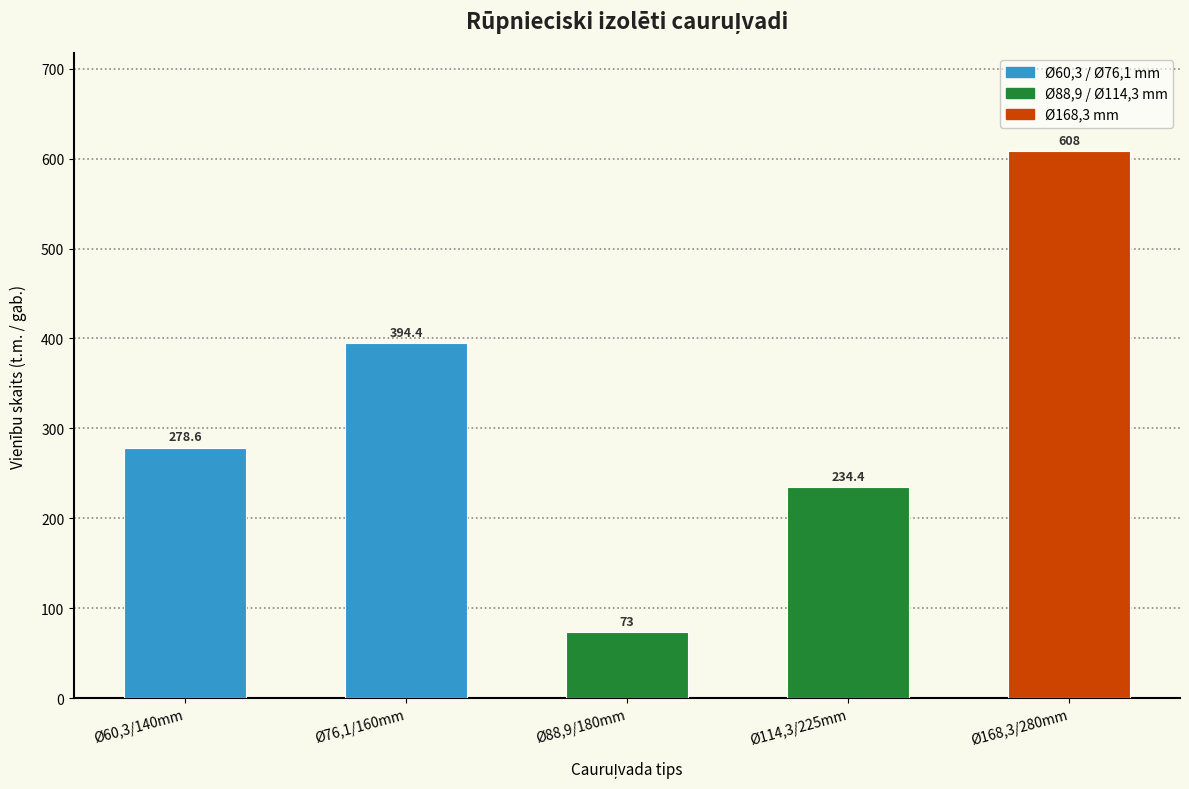

What position from the right is Ø76,1/160mm?

4